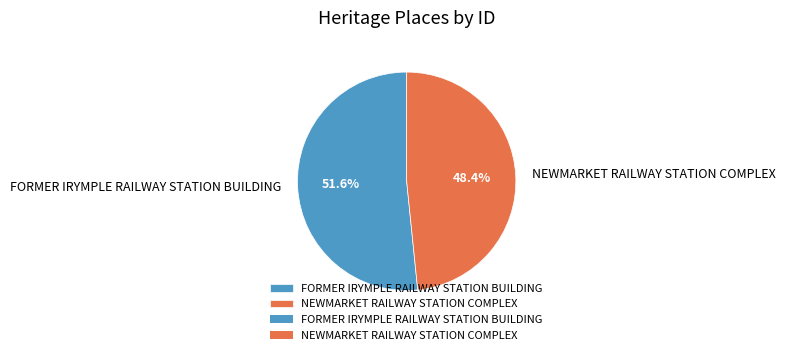

Approximately how many times larger is the value at NEWMARKET RAILWAY STATION COMPLEX compared to FORMER IRYMPLE RAILWAY STATION BUILDING?

0.9